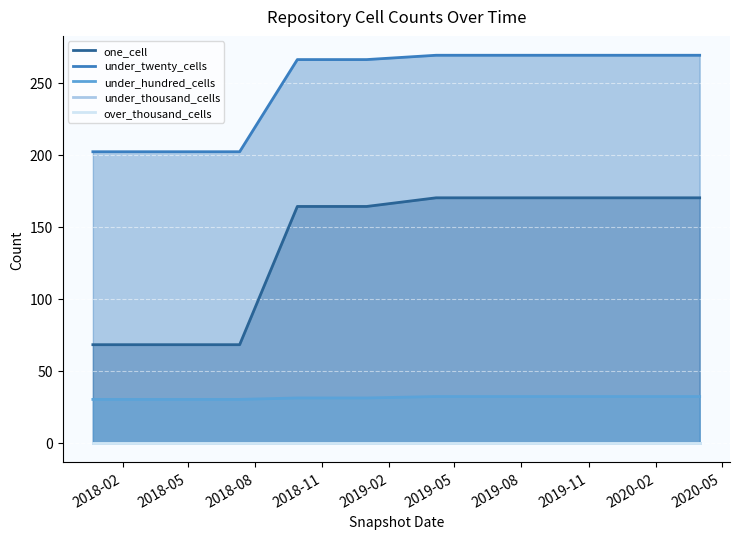

True or false: under_thousand_cells has more than 1 interior local peaks.

False